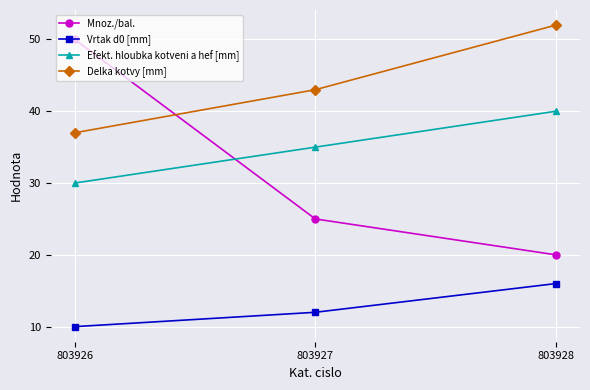

The value of Efekt. hloubka kotveni a hef [mm] at 803926 is 46. True or false?

False